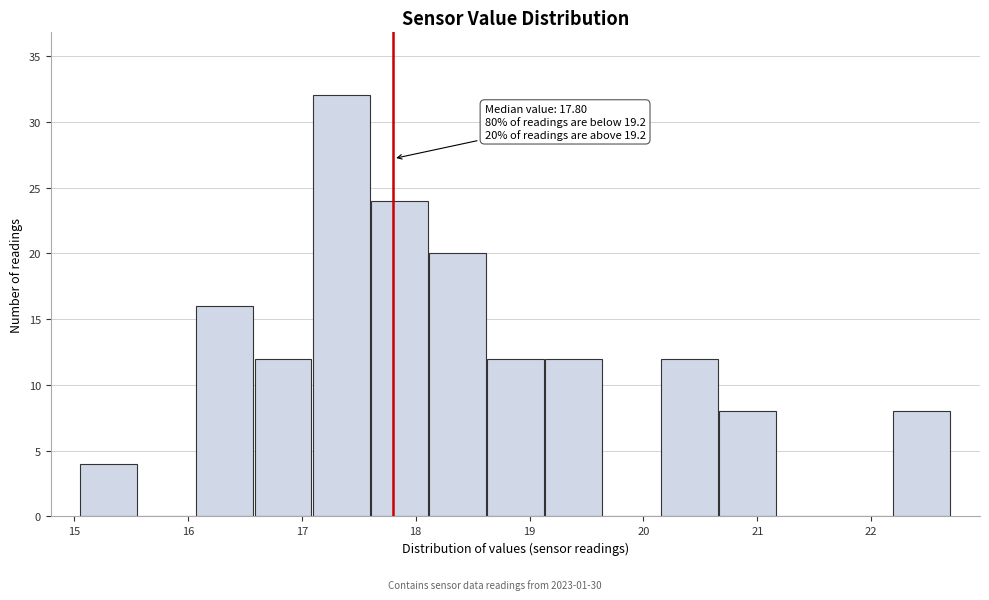

Which range on the x-axis has the tallest bar?

17.09 to 17.60